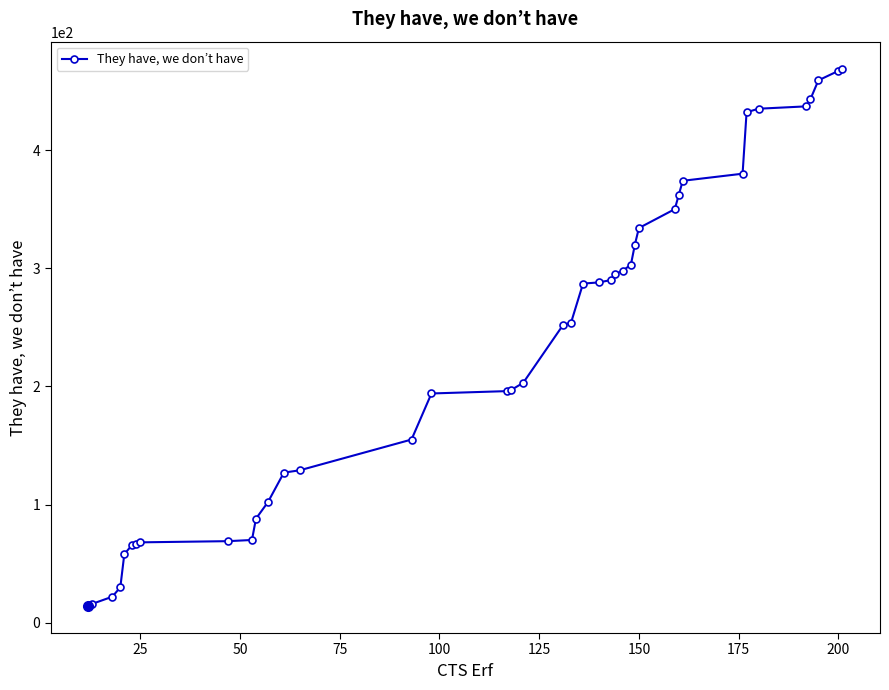

How many distinct data groups are displayed?

1